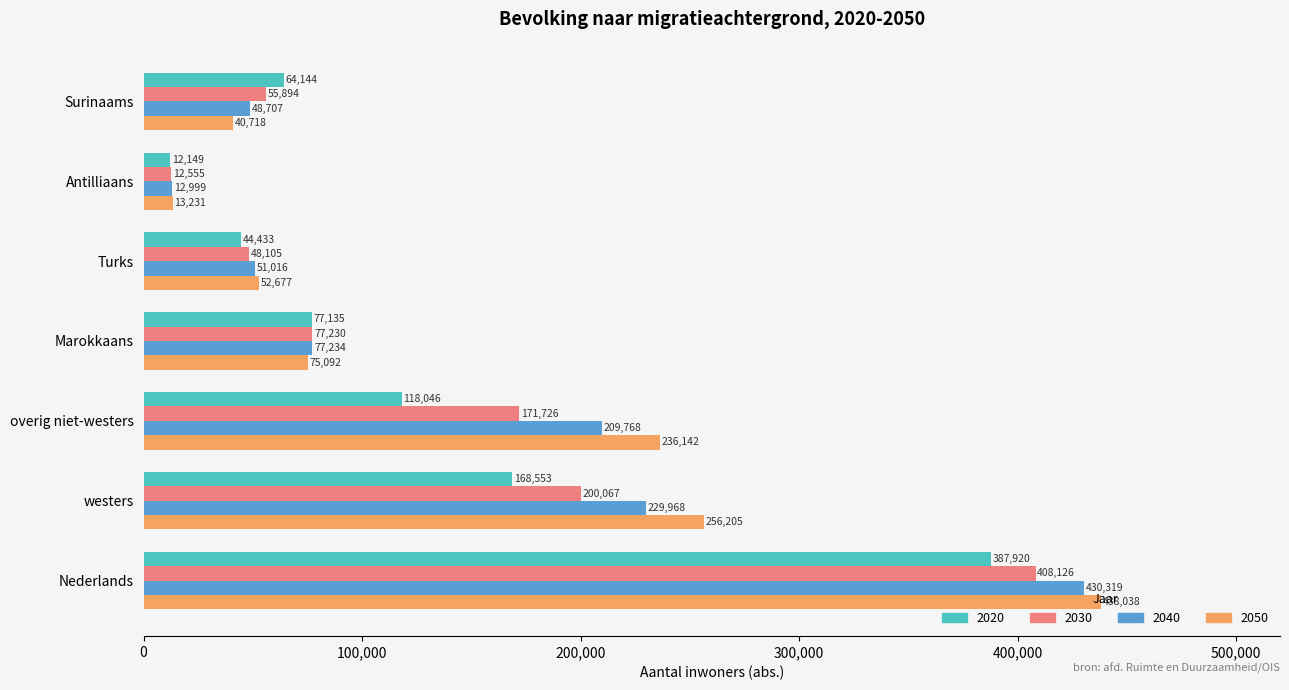

At which label does 2040 reach its minimum?

Antilliaans